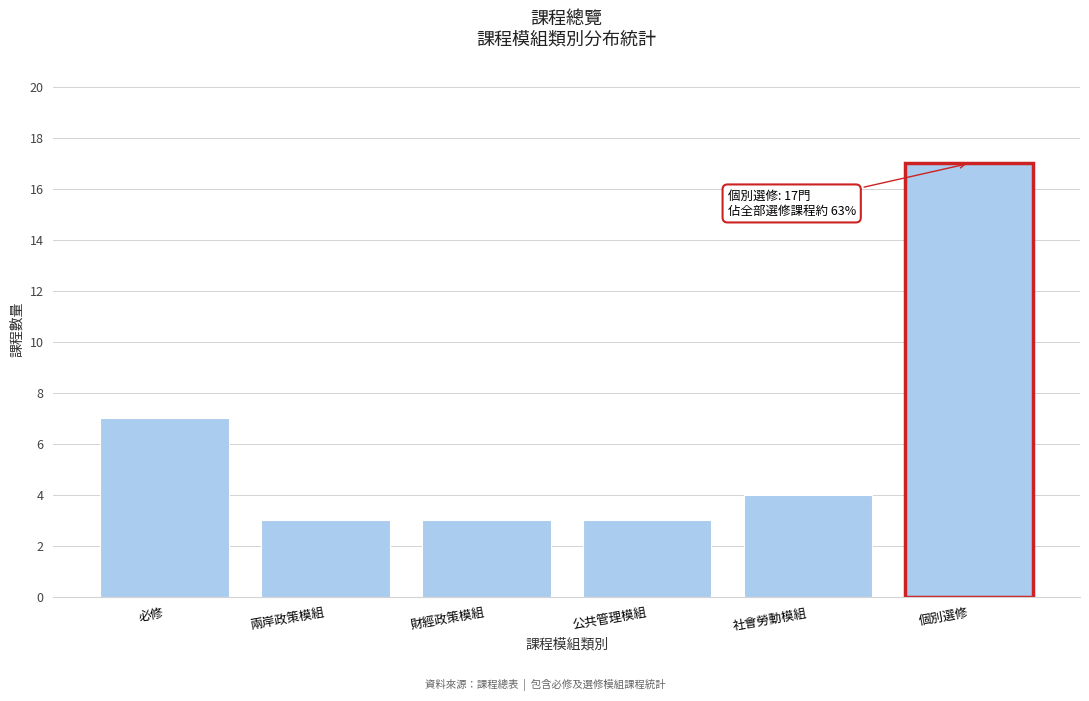

Reading right to left, extract all data points from this chart.

17	4	3	3	3	7